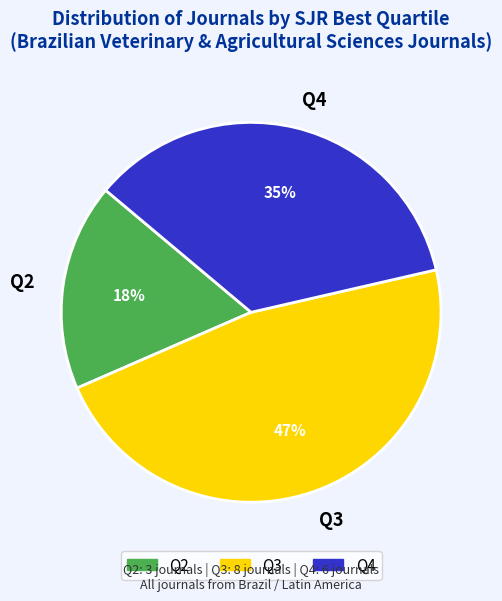

Which has a higher value, Q2 or Q4?

Q4